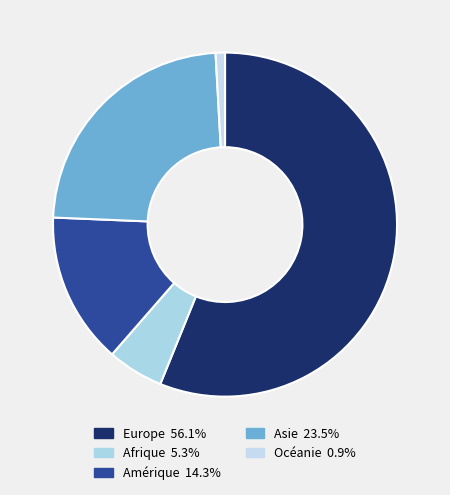

How many segments does this pie chart have?

5